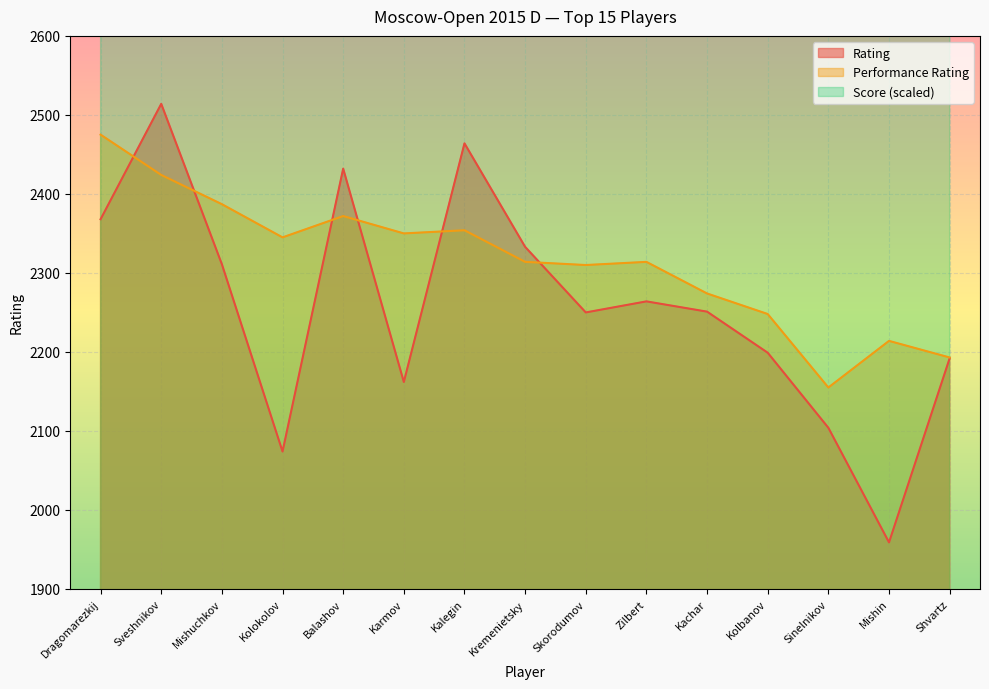

What is the minimum value shown in the chart?

1959